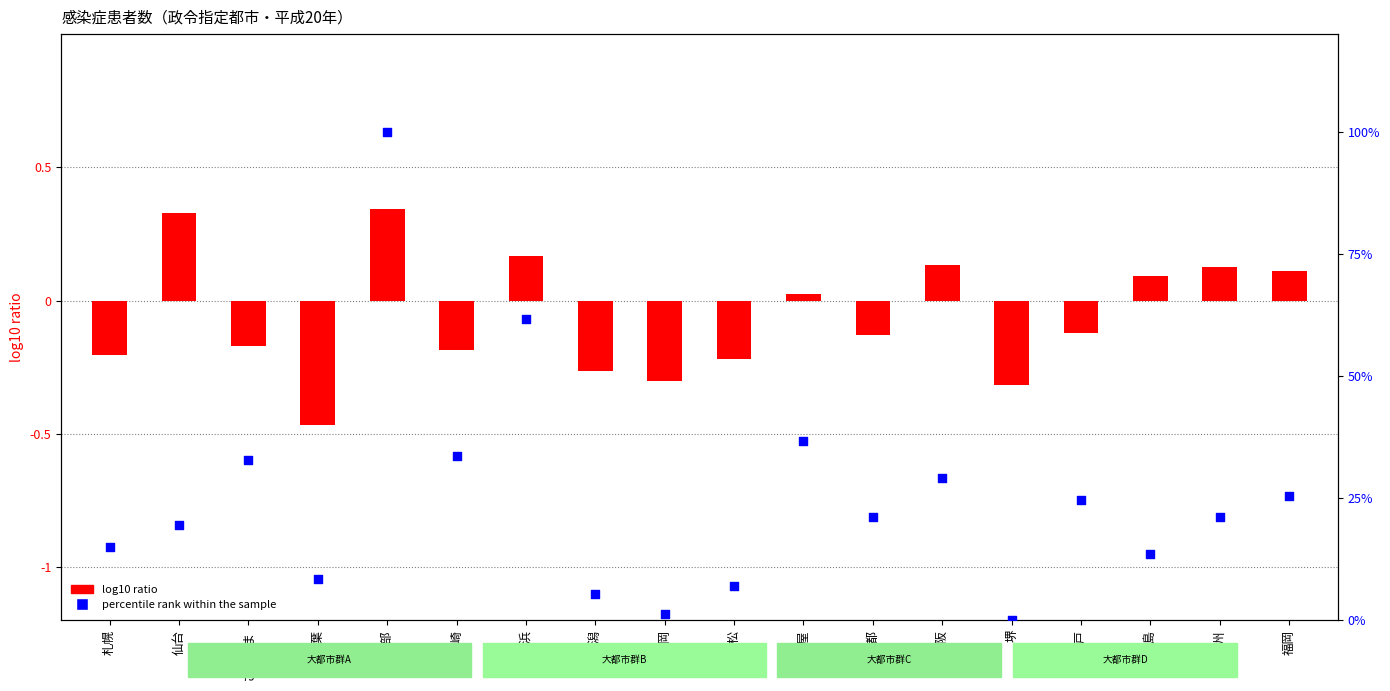

Which series has the widest spread of Y values?

percentile rank within the sample